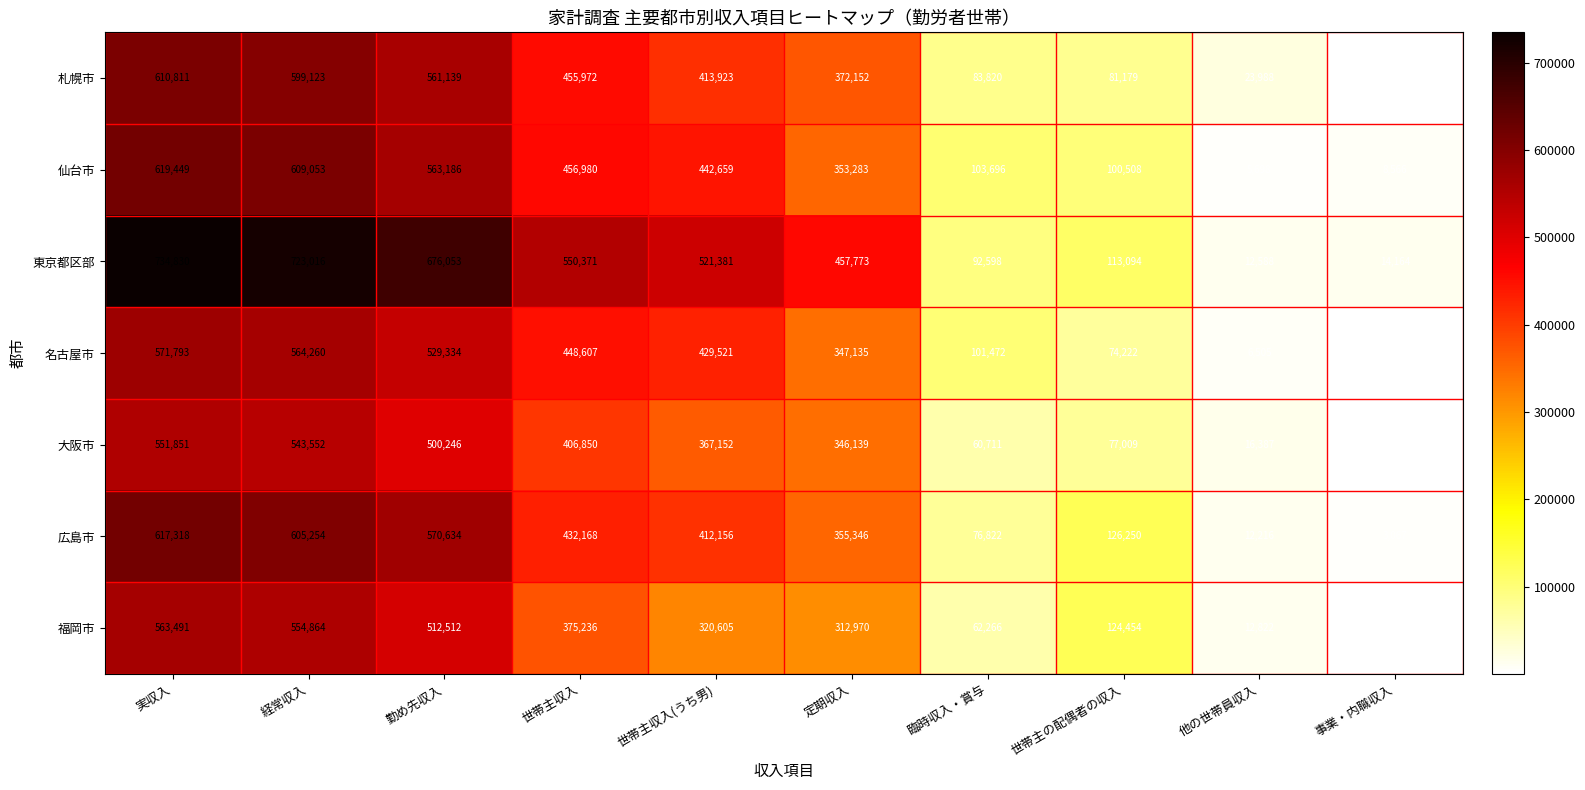

What is the spread (max minus min) of values at 事業・内職収入?

13977